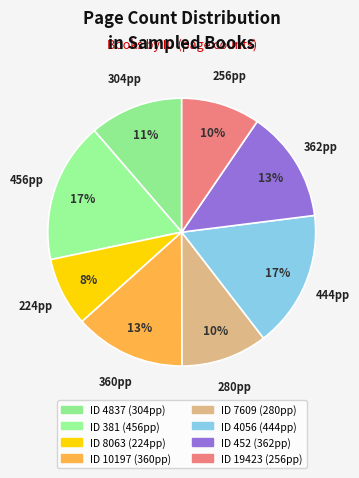

Is there any slice that represents more than half of the pie?

No